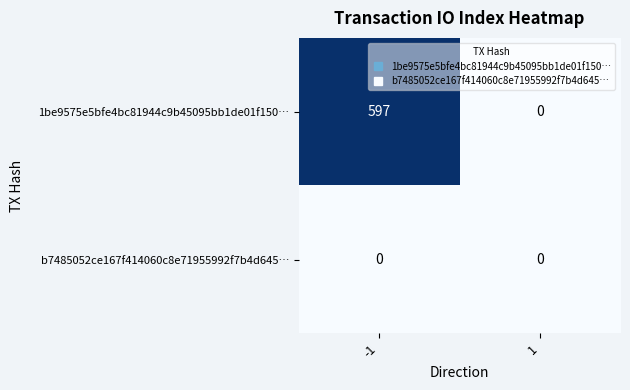

Reading left to right, what are all the values shown in this chart?

1be9575e5bfe4bc81944c9b45095bb1de01f150…: -1=597	1=0
b7485052ce167f414060c8e71955992f7b4d645…: -1=0	1=0